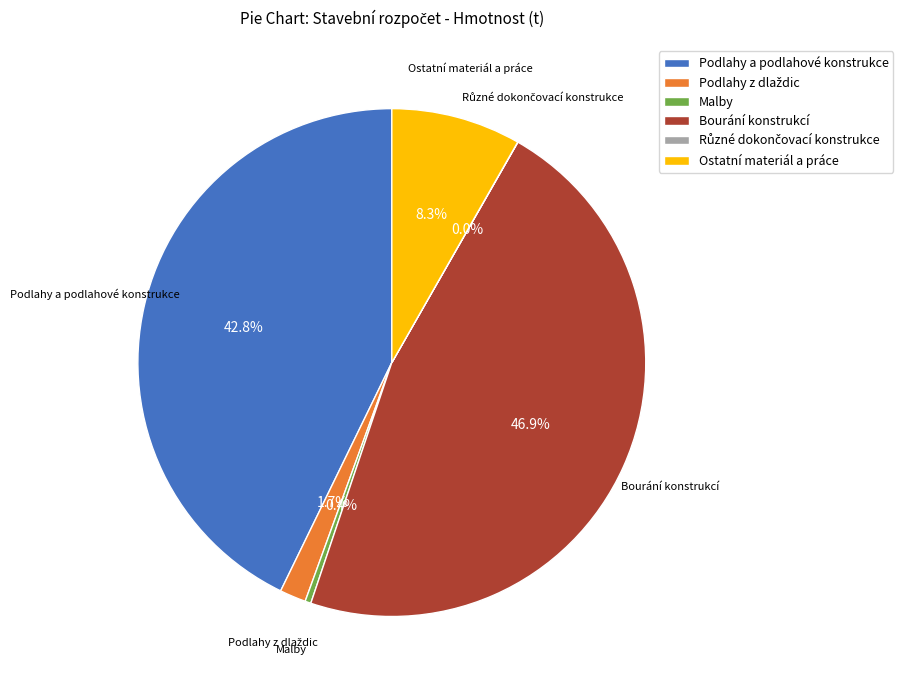

Do Malby and Podlahy a podlahové konstrukce together represent more than half of the pie?

No